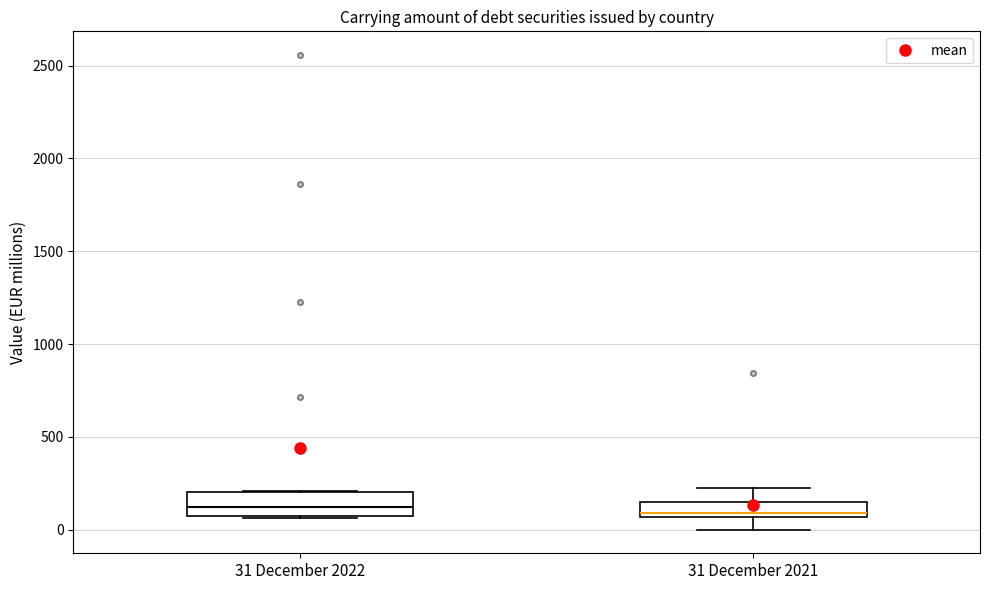

Reading left to right, transcribe this box plot: for each box, give where its median line is, the range the box spans, and where its two whiskers end, as read against the y-axis. The values are not printed on the chart, so give them approximately, as read against the axis.

31 December 2022: median 100 (inside the box), box 100 to 200, whiskers 50 to 200
31 December 2021: median 100, box 50 to 150, whiskers 0 to 250